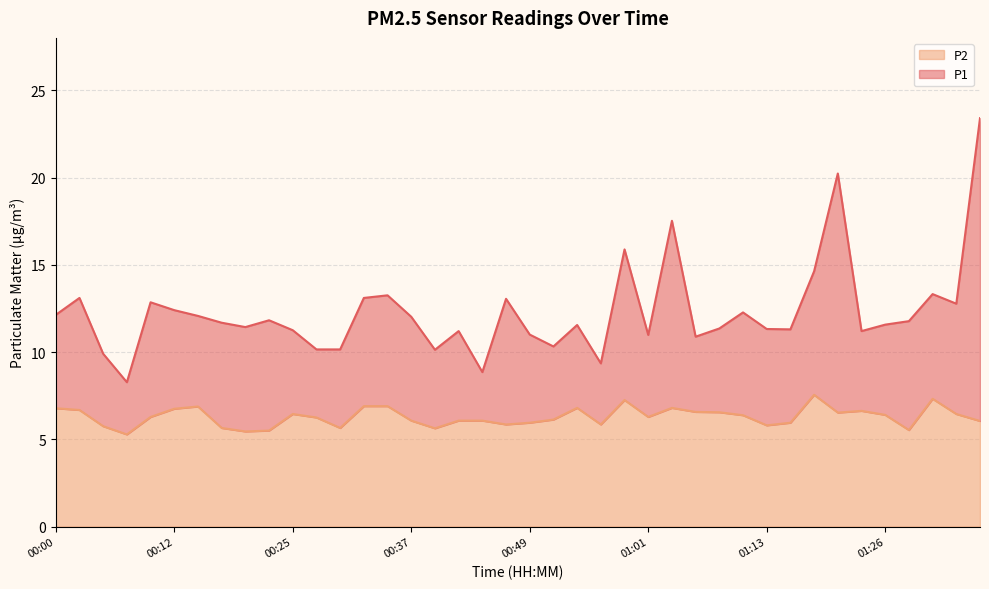

How many data points in P2 are above 6?

27